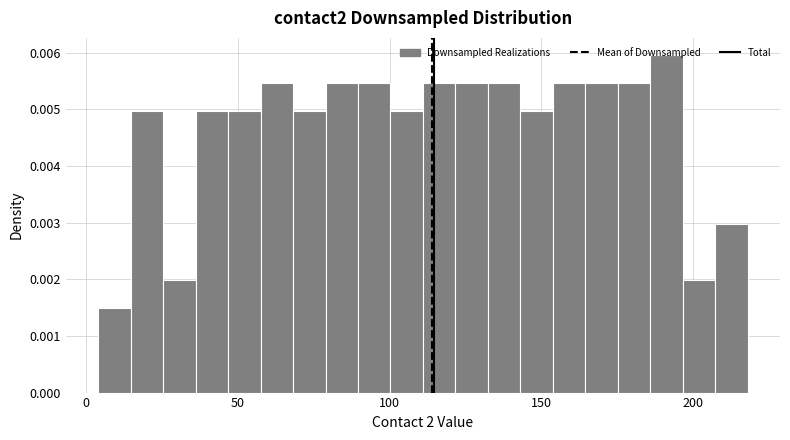

Read against the x-axis, roughly where is the centre of the tallest bar?

190